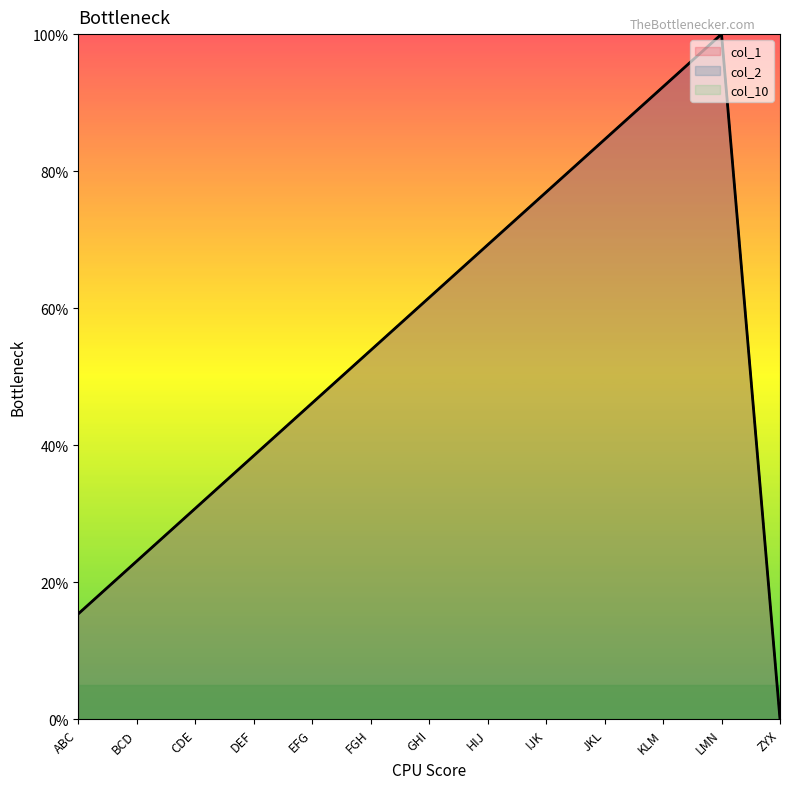

Rank the series at GHI from lowest to highest value.

col_1, col_2